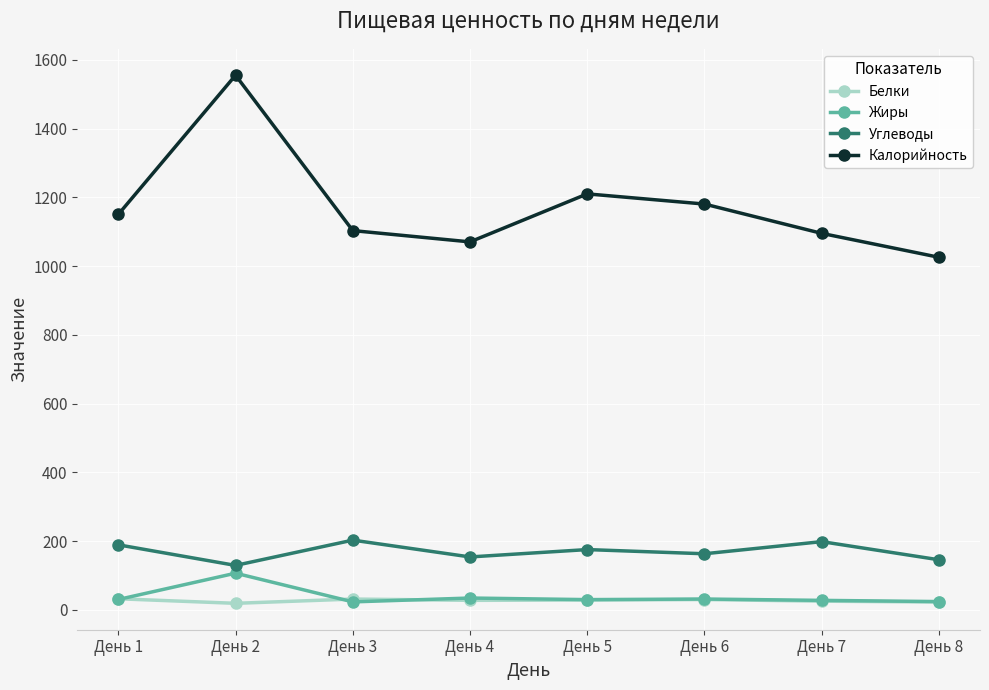

True or false: Углеводы has more than 0 interior local peaks.

True